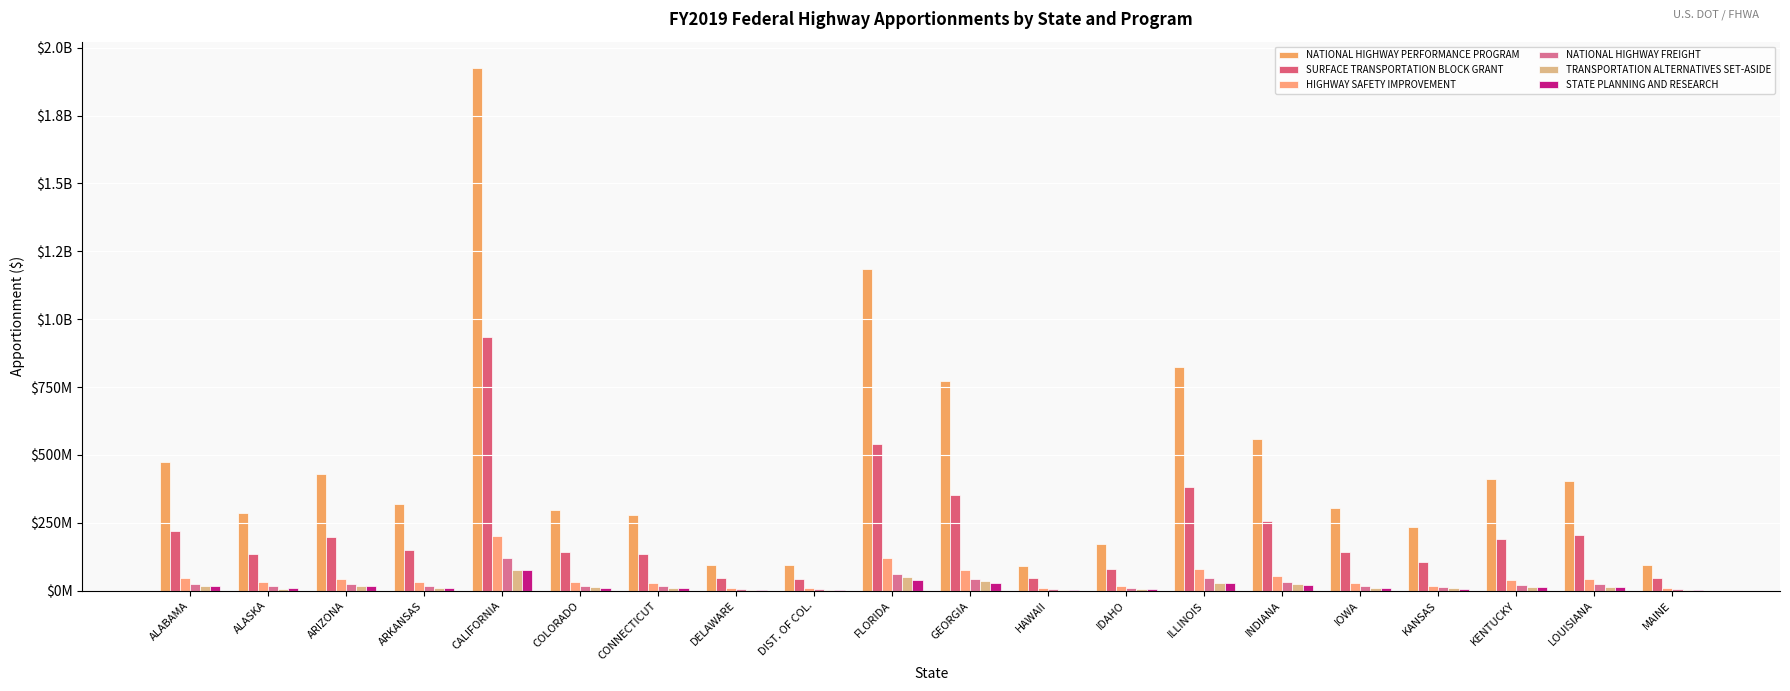

Reading left to right, transcribe all the data shown in this chart.

NATIONAL HIGHWAY PERFORMANCE PROGRAM: 474272465	284825769	428614607	320915186	1925801628	297859252	277125784	95247860	93950636	1185890920	773579183	92255452	172898848	823116570	558558128	304657388	233442202	413011925	403805639	96583377
SURFACE TRANSPORTATION BLOCK GRANT: 218620883	135594758	196912755	148591665	932824421	142940978	135531448	45832498	43738557	539000900	352396778	46218637	80664402	382785856	255819598	141109097	105579983	192306078	205509878	46905862
HIGHWAY SAFETY IMPROVEMENT: 47046067	31688266	44064679	31159434	203083994	30427731	30207627	9667976	9110914	120637620	76318685	9762755	17066898	79261244	55020676	27842183	19262775	41288854	43576897	10727727
NATIONAL HIGHWAY FREIGHT: 25488673	16837575	24483069	17406970	122115567	17859158	16786556	5645906	5322321	63211900	43293257	5646195	9593585	47381922	31965421	16511333	12681711	22327563	23530167	6164542
TRANSPORTATION ALTERNATIVES SET-ASIDE: 17653753	6783351	17715171	11387636	75999265	12294951	9013604	3763637	3287497	51733446	34270928	3774147	5696414	29785929	23281586	10764227	10823694	13539026	12368574	3500983
STATE PLANNING AND RESEARCH: 16221977	10758175	15620982	11065158	77887142	11366830	10723391	3591981	3384785	40296607	27553320	3592145	6105484	30125751	20311997	10460464	7992440	14217096	14980607	3921791